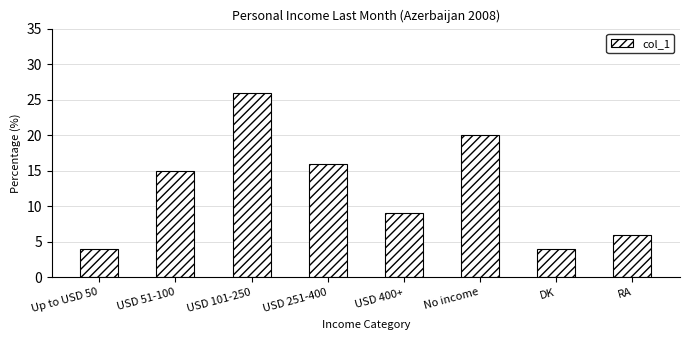

True or false: the data shows 15 at USD 400+.

False